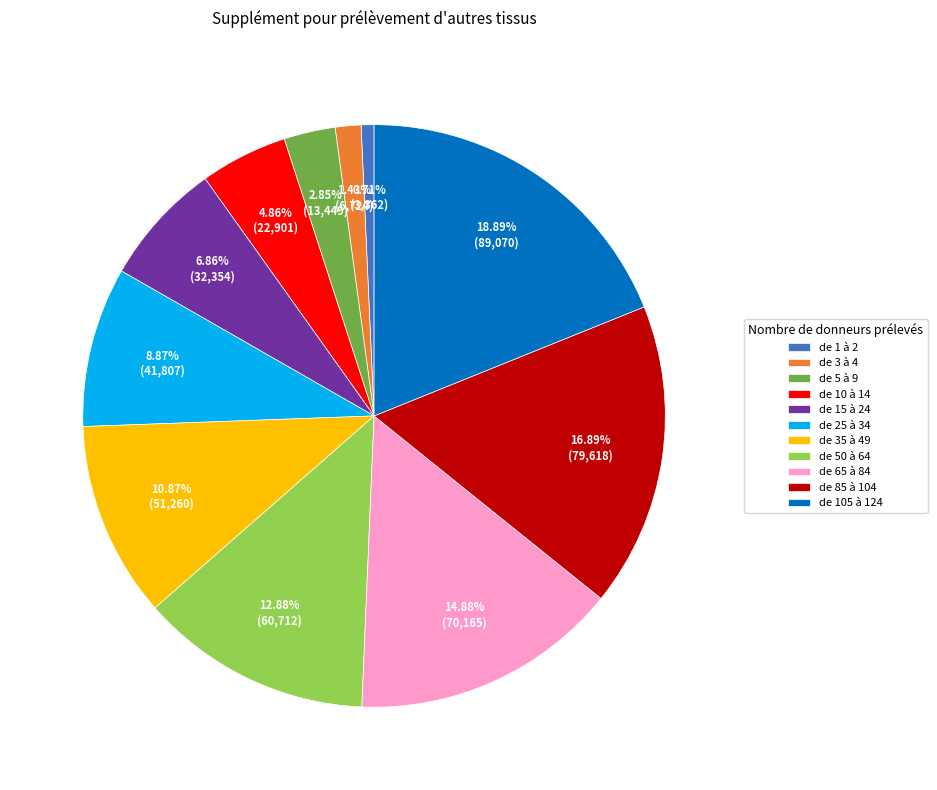

Between de 1 à 2 and de 15 à 24, which is larger?

de 15 à 24